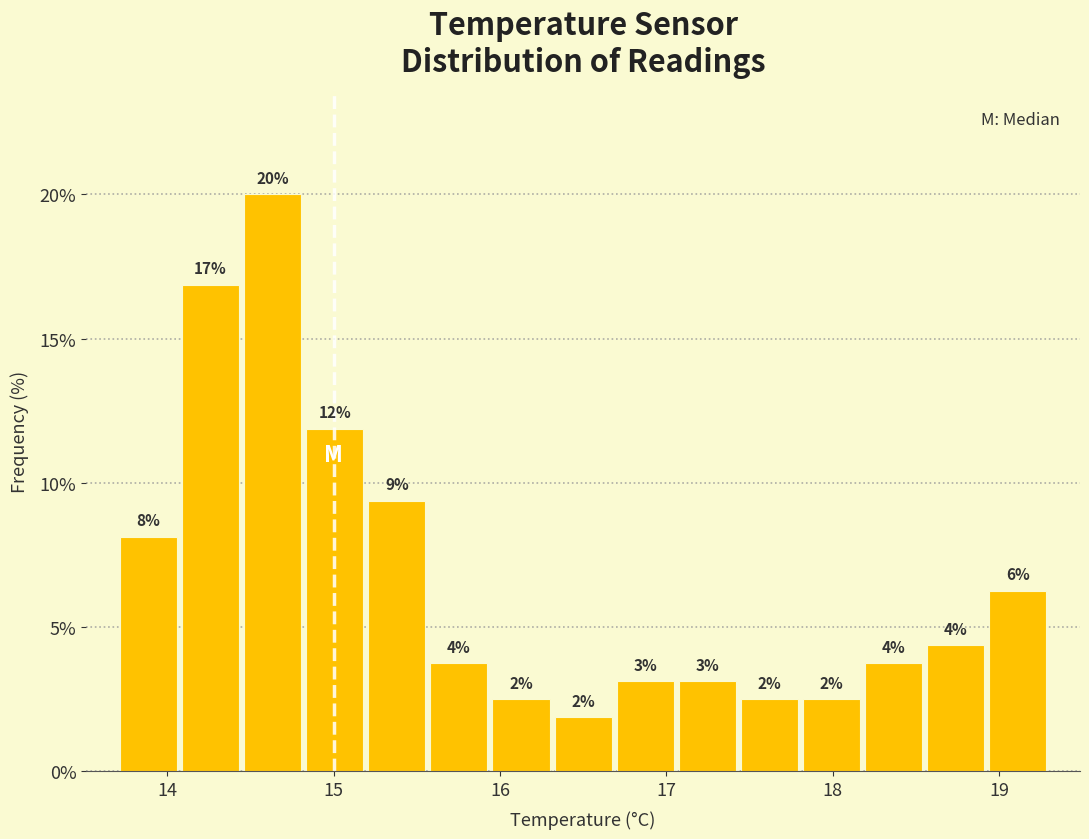

Around what value on the x-axis is the tallest bar? Give the approximate position of its centre, as read against the axis.

14.6